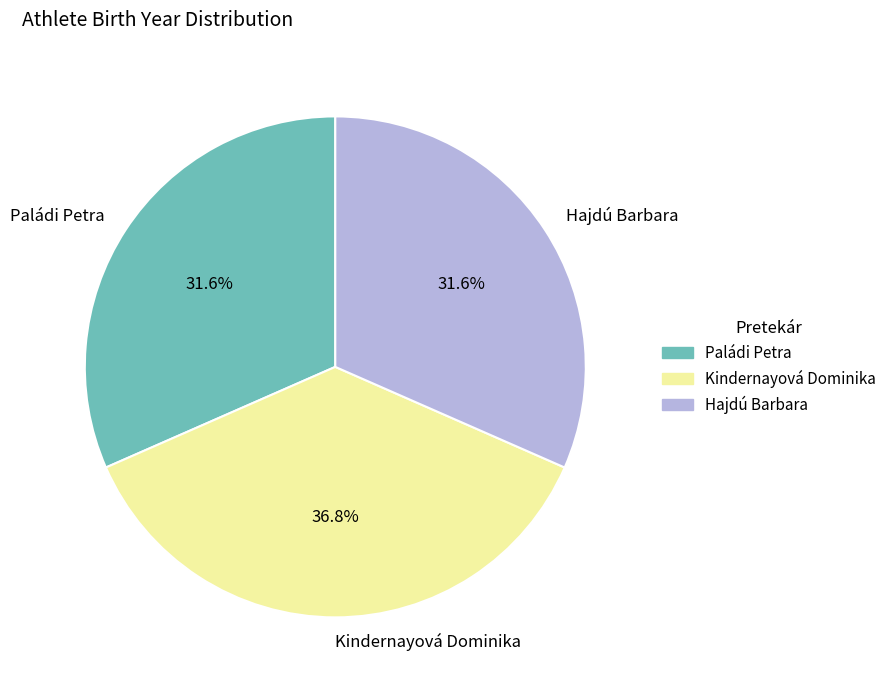

Count the number of slices in the pie.

3